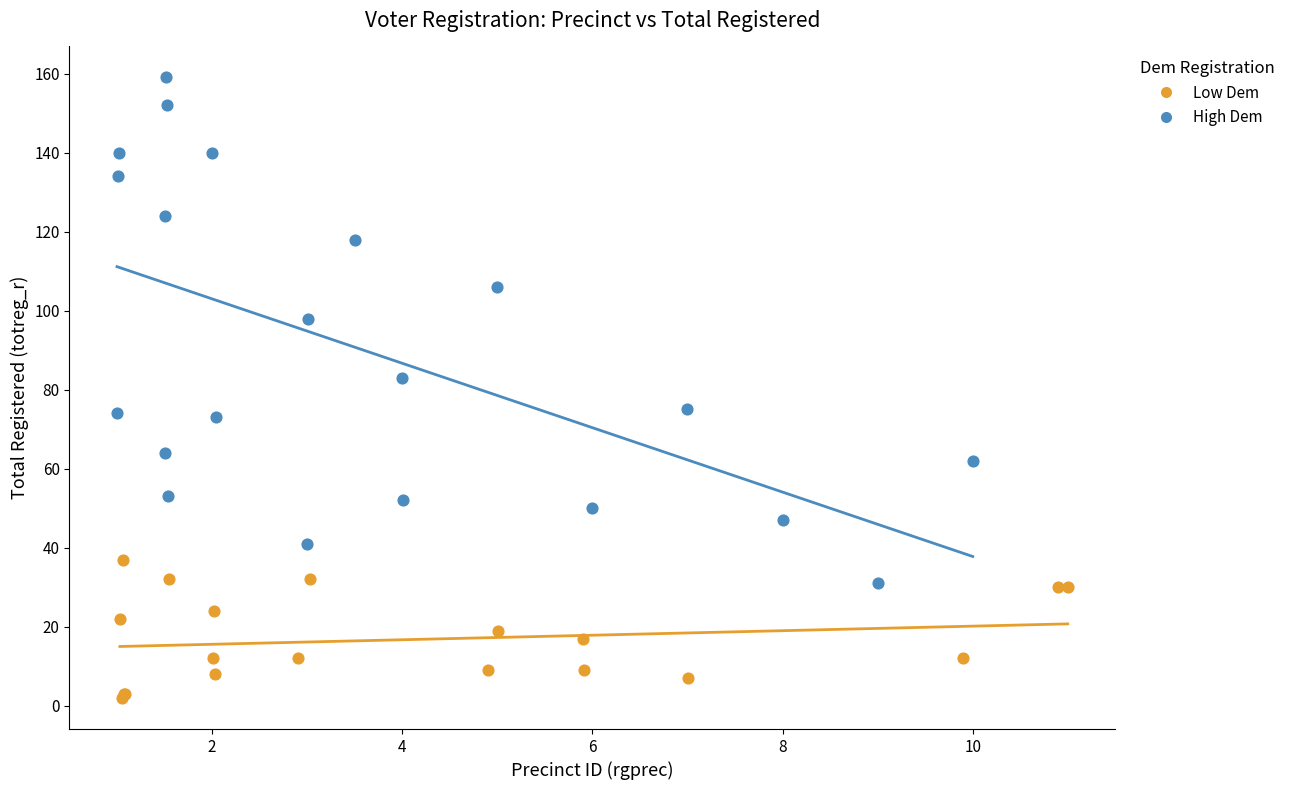

Which series has the widest spread of Y values?

High Dem